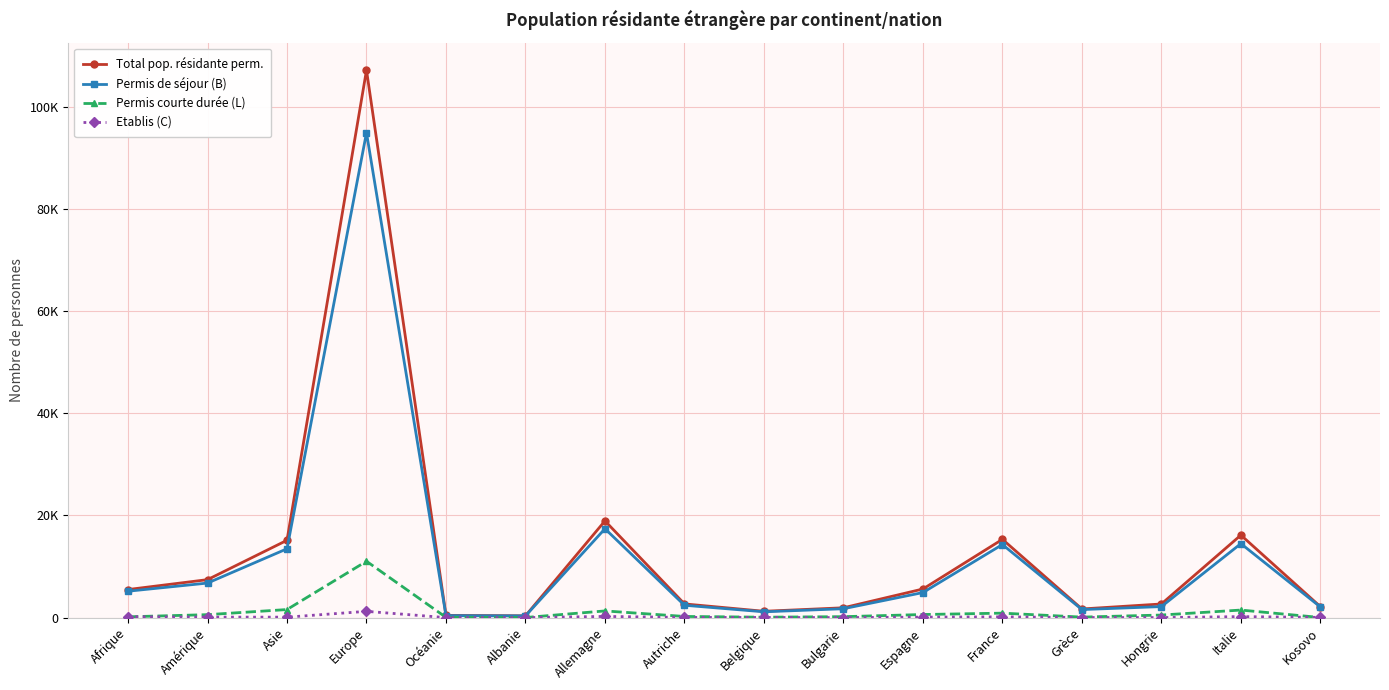

What is the value of the Permis de séjour (B) point at the 4th from the left?

94951